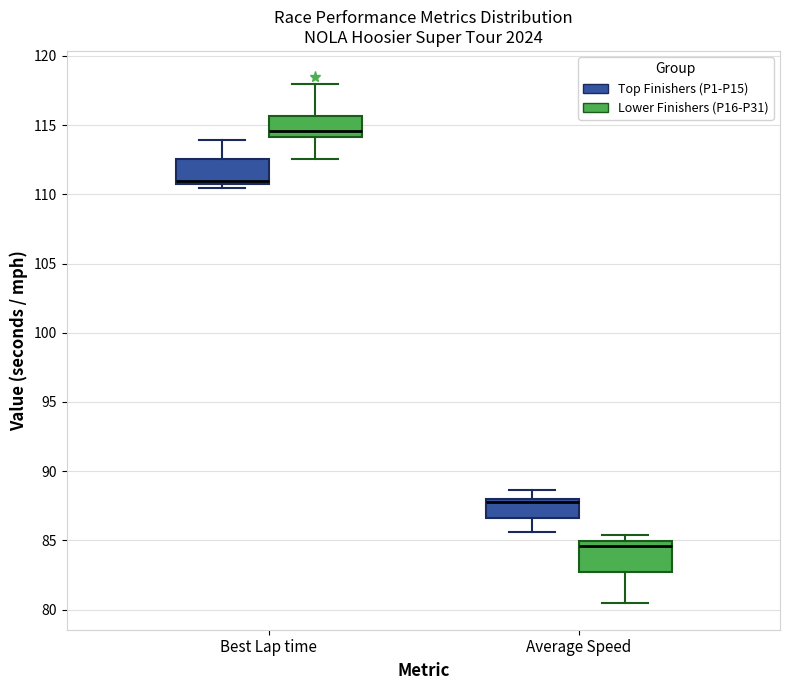

Reading left to right, transcribe this box plot: for each box, give where its median line is, the range the box spans, and where its two whiskers end, as read against the y-axis. The values are not printed on the chart, so give them approximately, as read against the axis.

Best Lap time (Top Finishers (P1-P15)): median 111.0 (just above the box's lower edge), box 111.0 to 112.5, whiskers 110.5 to 114.0
Best Lap time (Lower Finishers (P16-P31)): median 114.5, box 114.0 to 115.5, whiskers 112.5 to 118.0
Average Speed (Top Finishers (P1-P15)): median 88.0 (just below the box's upper edge), box 86.5 to 88.0, whiskers 85.5 to 88.5
Average Speed (Lower Finishers (P16-P31)): median 84.5, box 82.5 to 85.0, whiskers 80.5 to 85.5